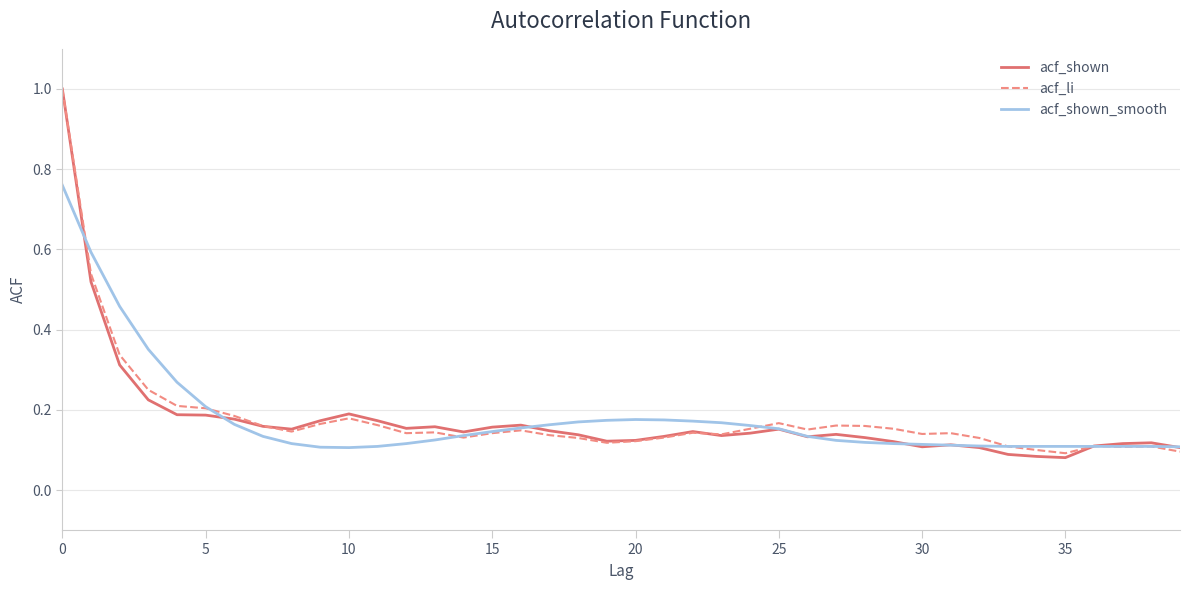

What is the maximum value shown in the chart?

1.0